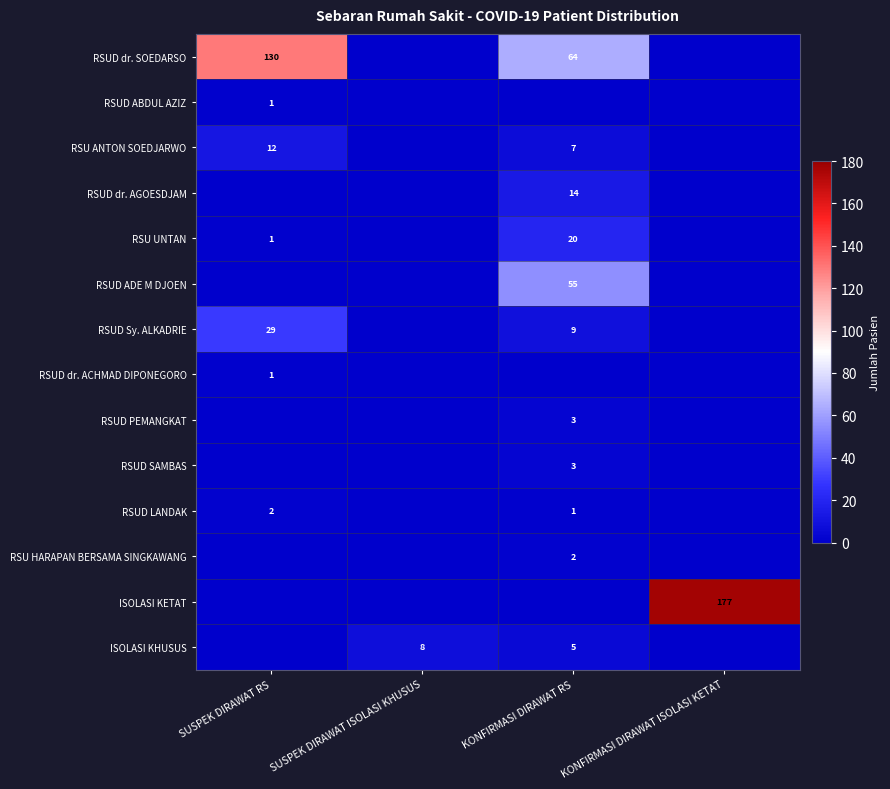

The RSU ANTON SOEDJARWO series shows 18 at SUSPEK DIRAWAT RS. True or false?

False